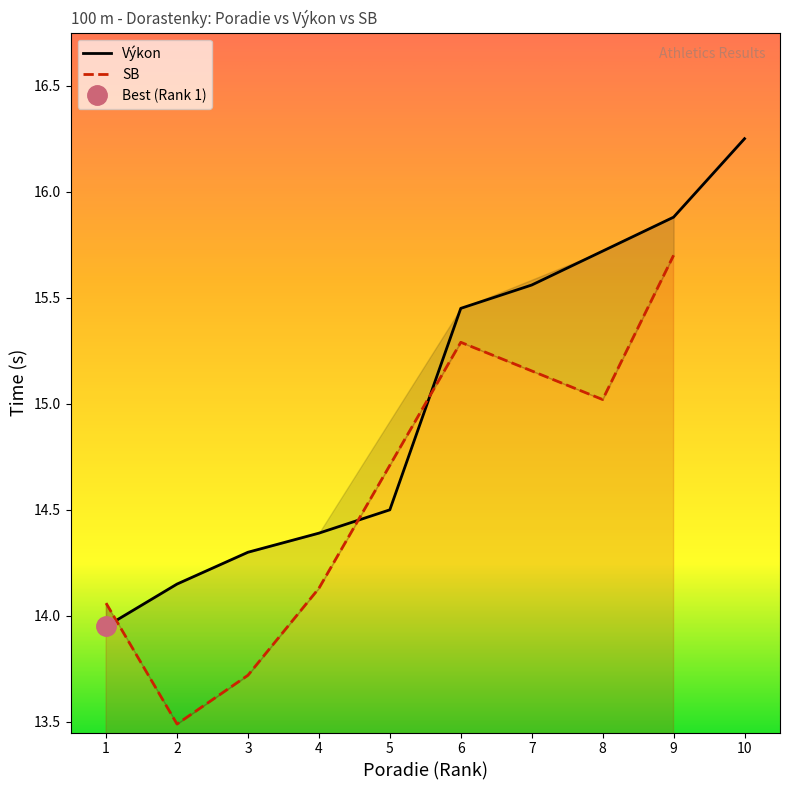

The value of SB at 2 is 4.1. True or false?

False